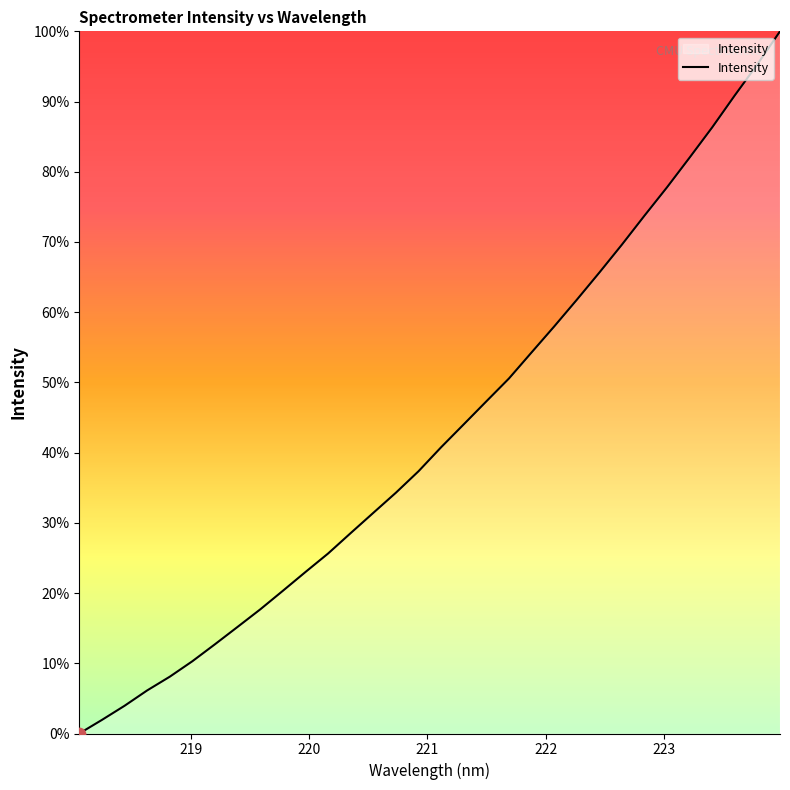

What is the difference between the maximum and minimum values?

100.0